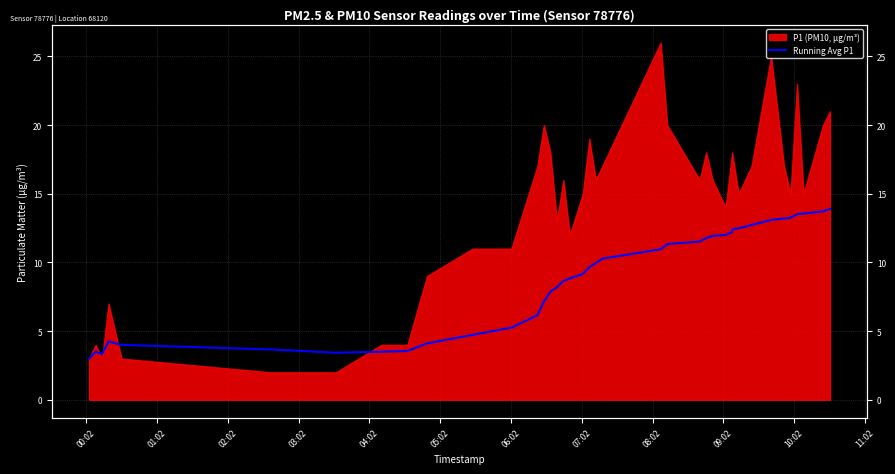

Count the number of values greater than 9.

22